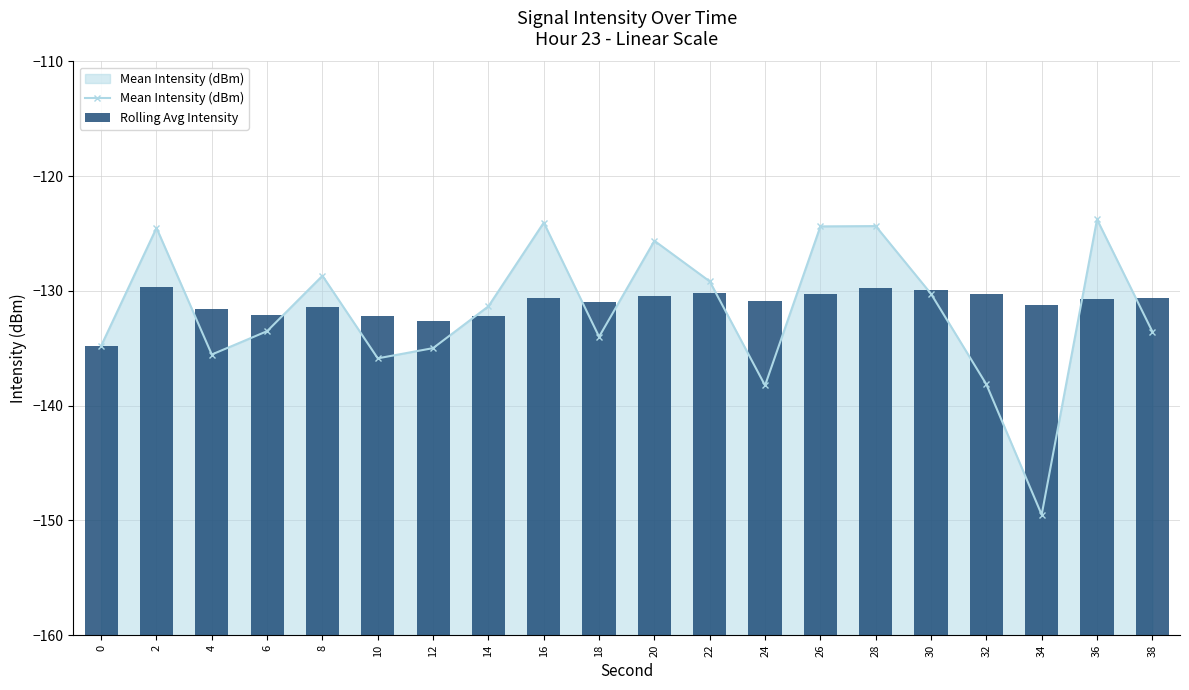

Which series changed the most between 2 and 32?

Mean Intensity (dBm)